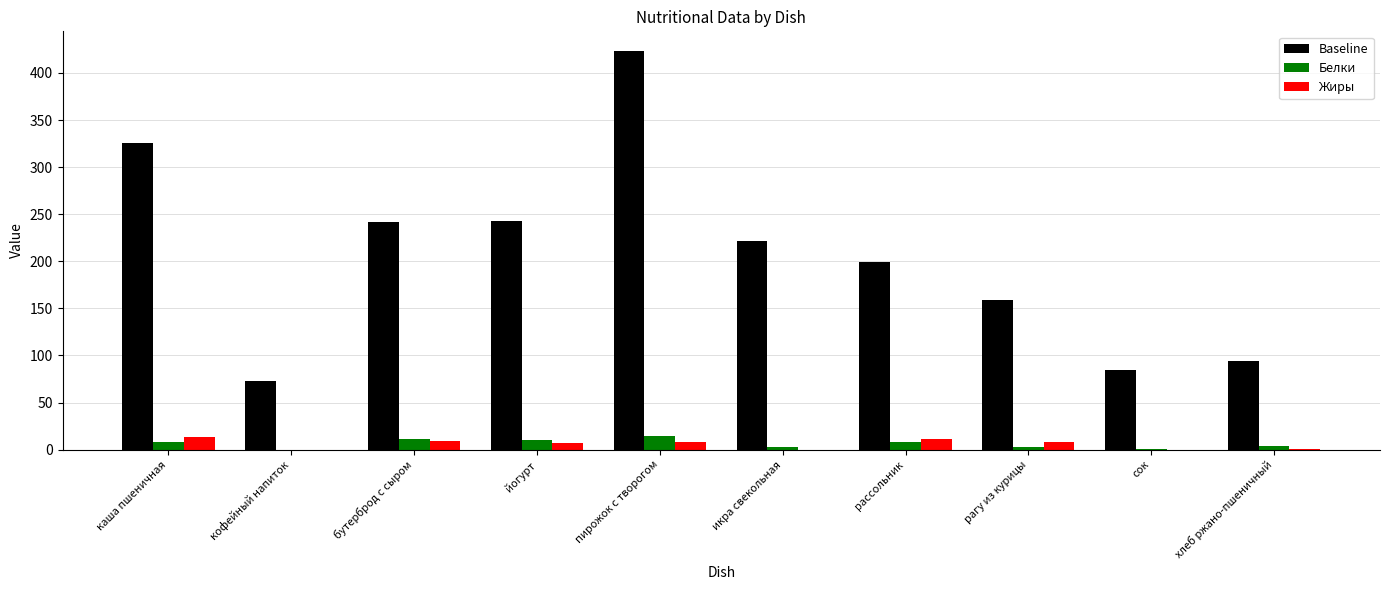

Are the bars horizontal?

No